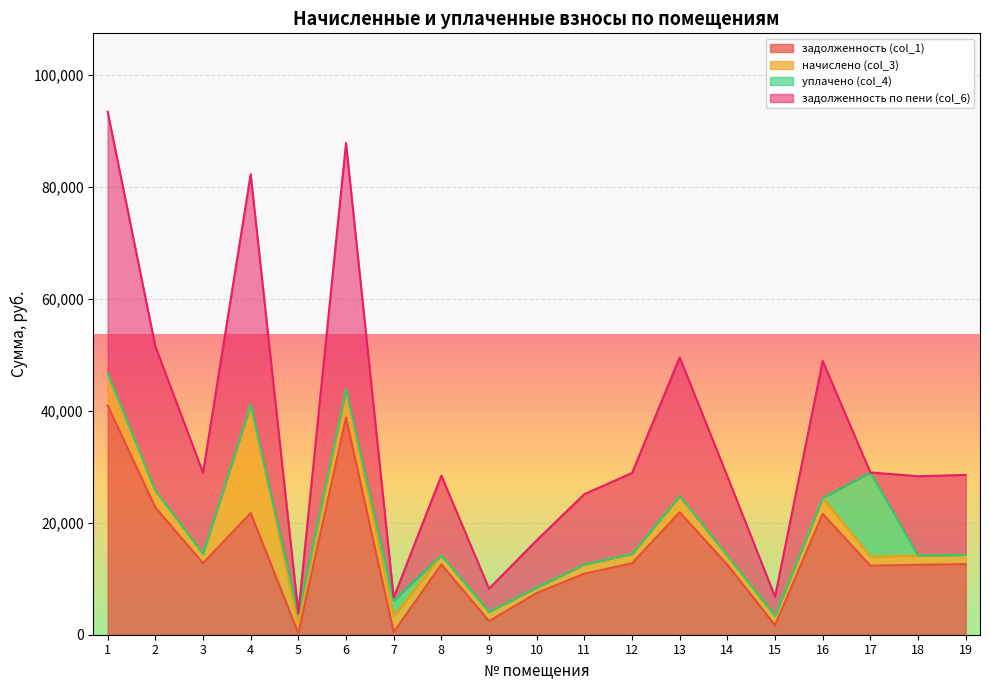

What is the spread (max minus min) of values at 9?

4114.5